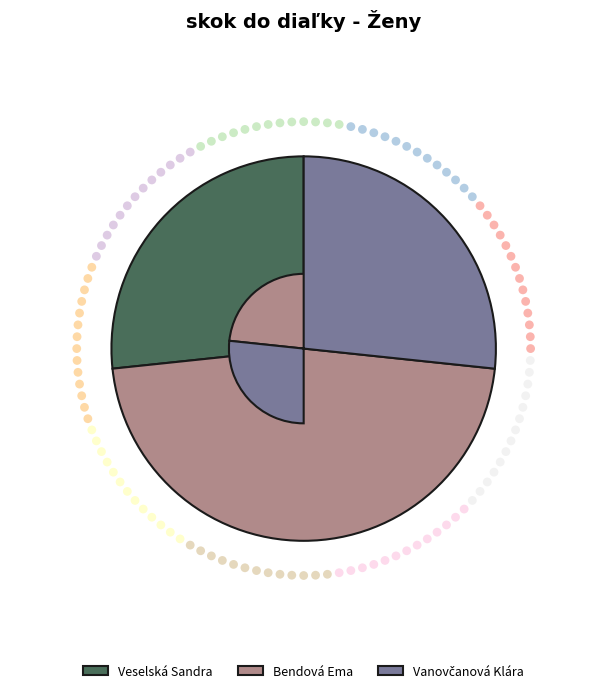

What portion of the pie excludes Bendová Ema?

53.3%